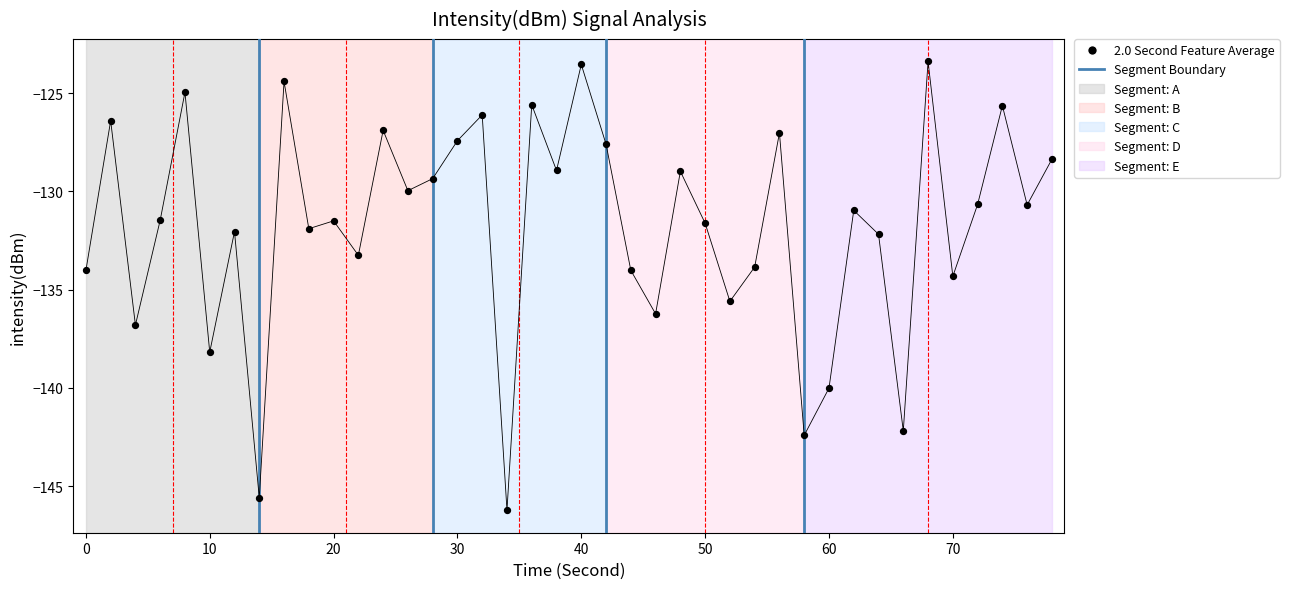

Which has a higher value, 10 or 60?

10